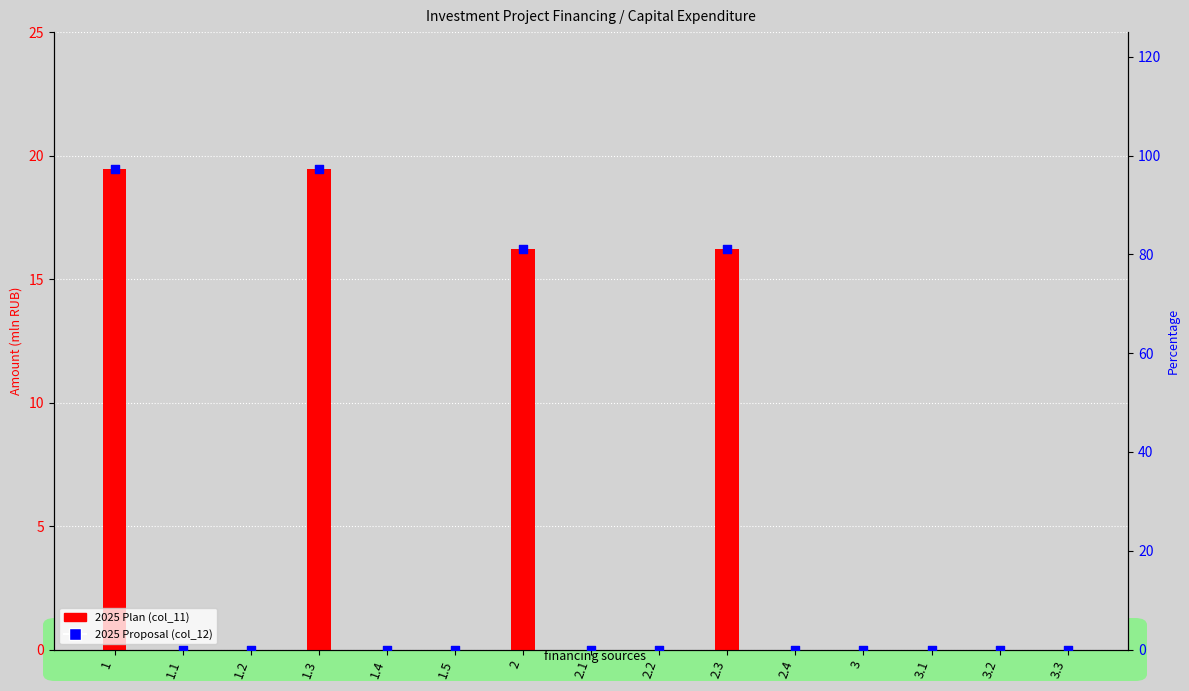

Which series has the widest spread of Y values?

2025 Proposal (col_12)